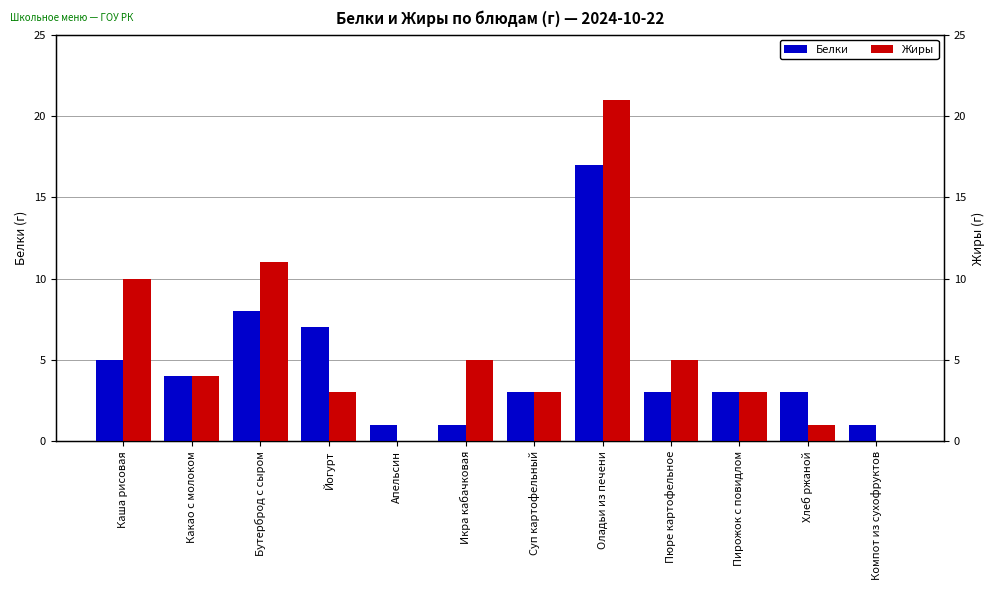

What is the sum of the Жиры values at Пюре картофельное and Йогурт?

8